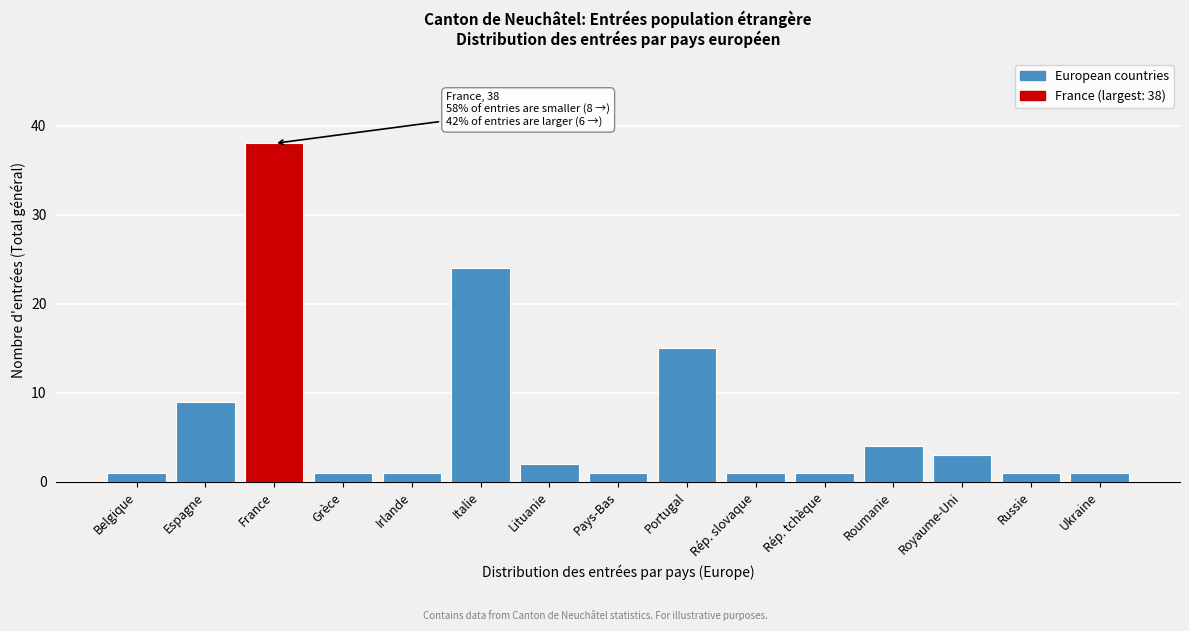

Reading left to right, transcribe all the data shown in this chart.

1	9	38	1	1	24	2	1	15	1	1	4	3	1	1